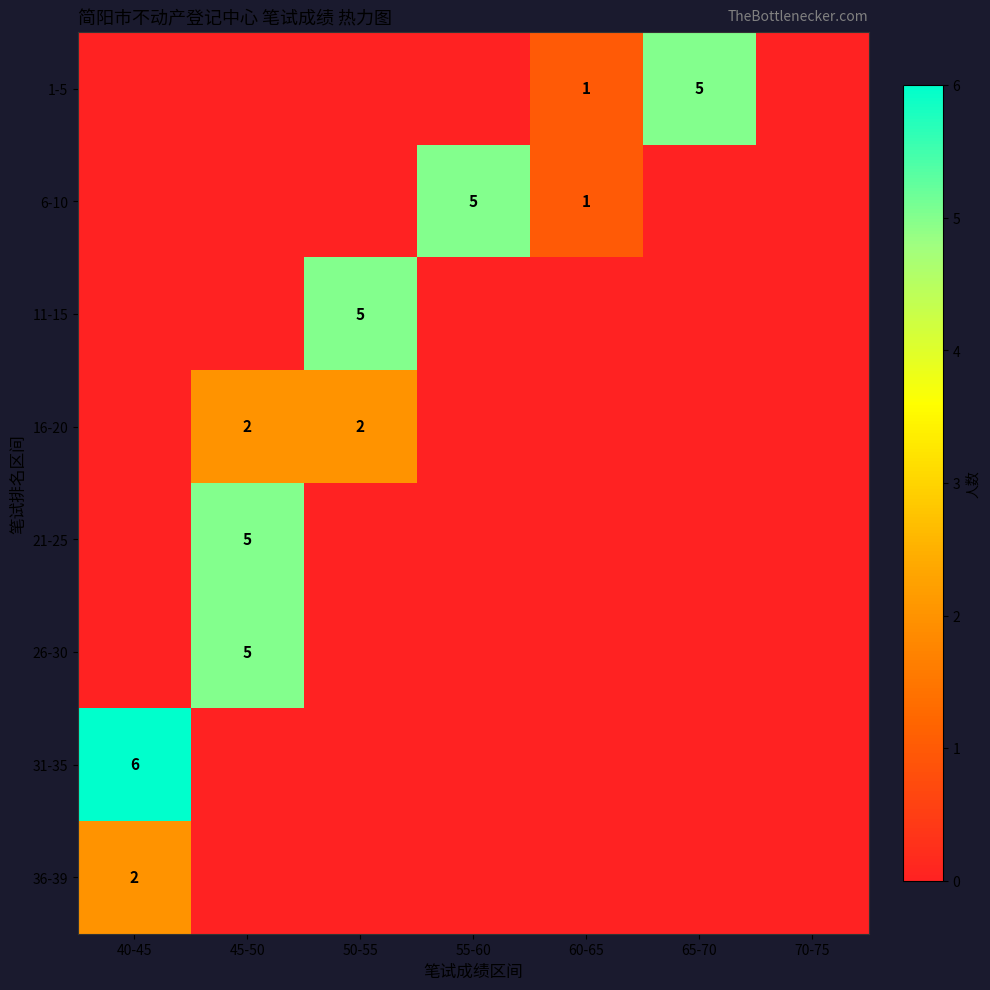

True or false: 16-20 has a value of 2 at 45-50.

True